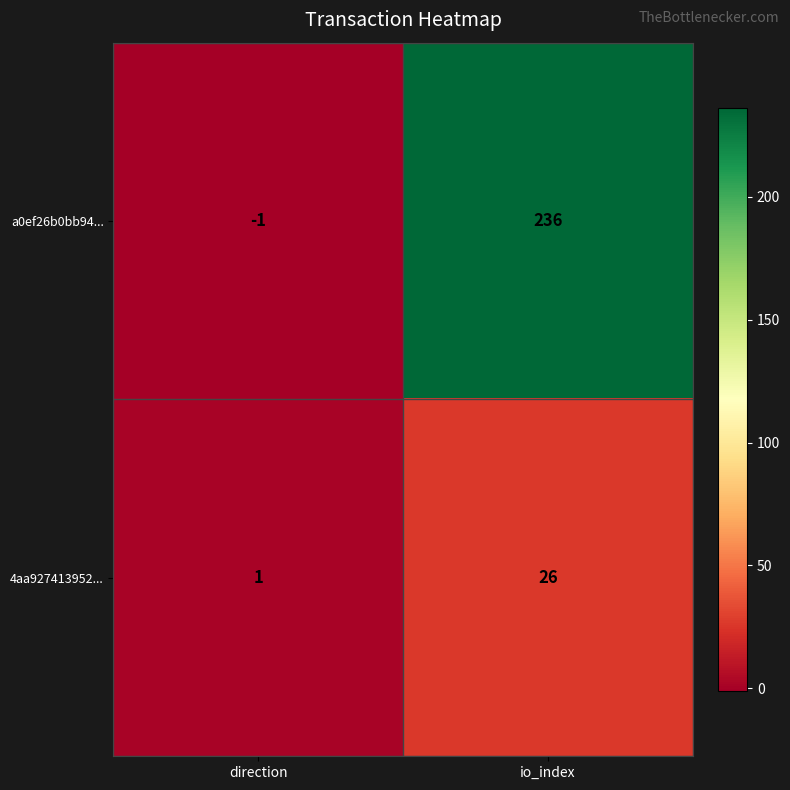

Is it true that 4aa927413952... equals 1 at direction?

True